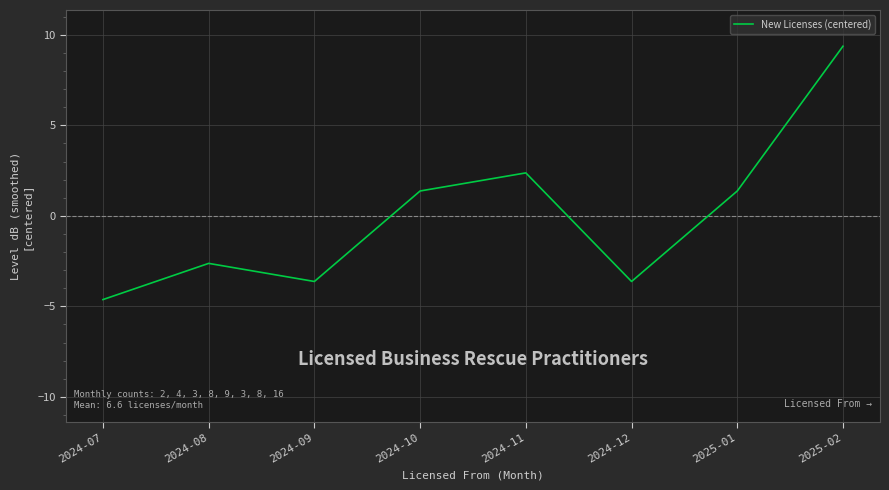

How many values are below 1?

4